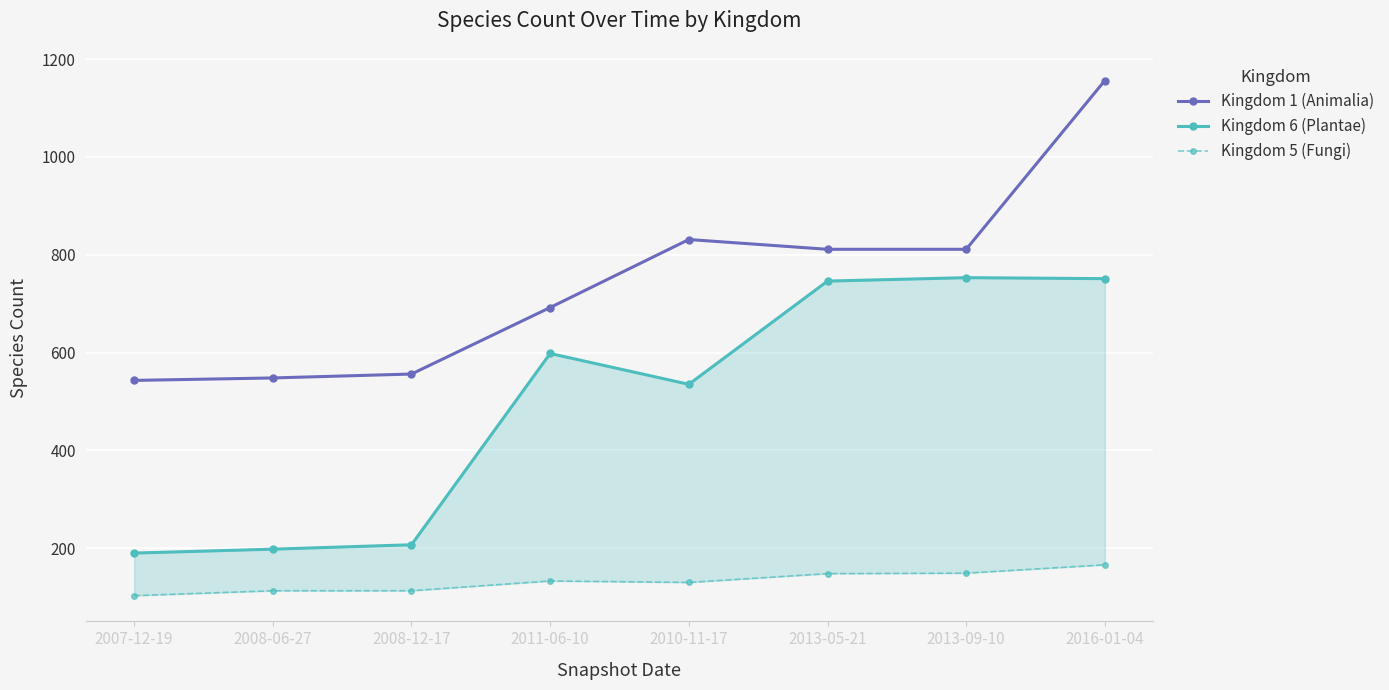

True or false: Kingdom 6 (Plantae) and Kingdom 5 (Fungi) cross at least once.

False